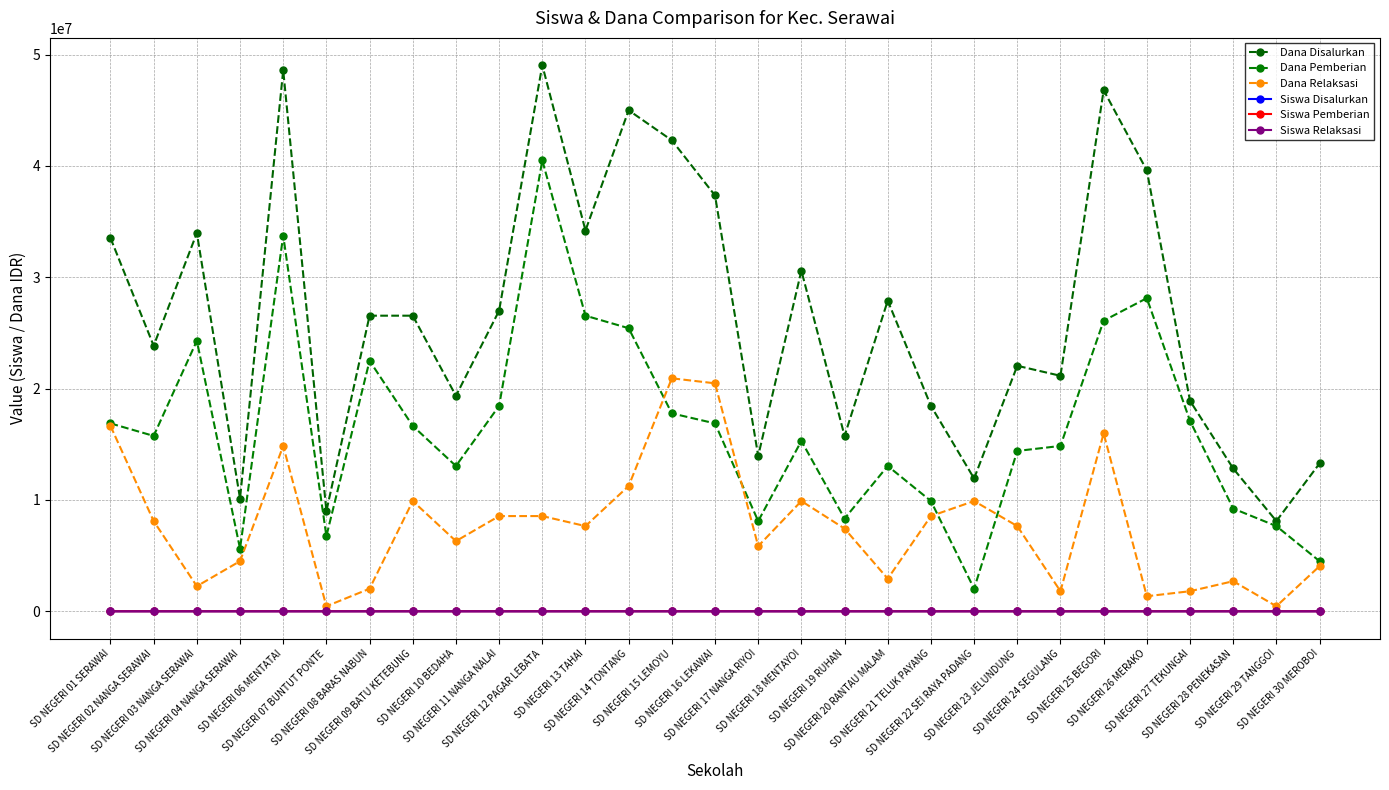

True or false: Siswa Relaksasi has a value of 7 at SD NEGERI 24 SEGULANG.

False